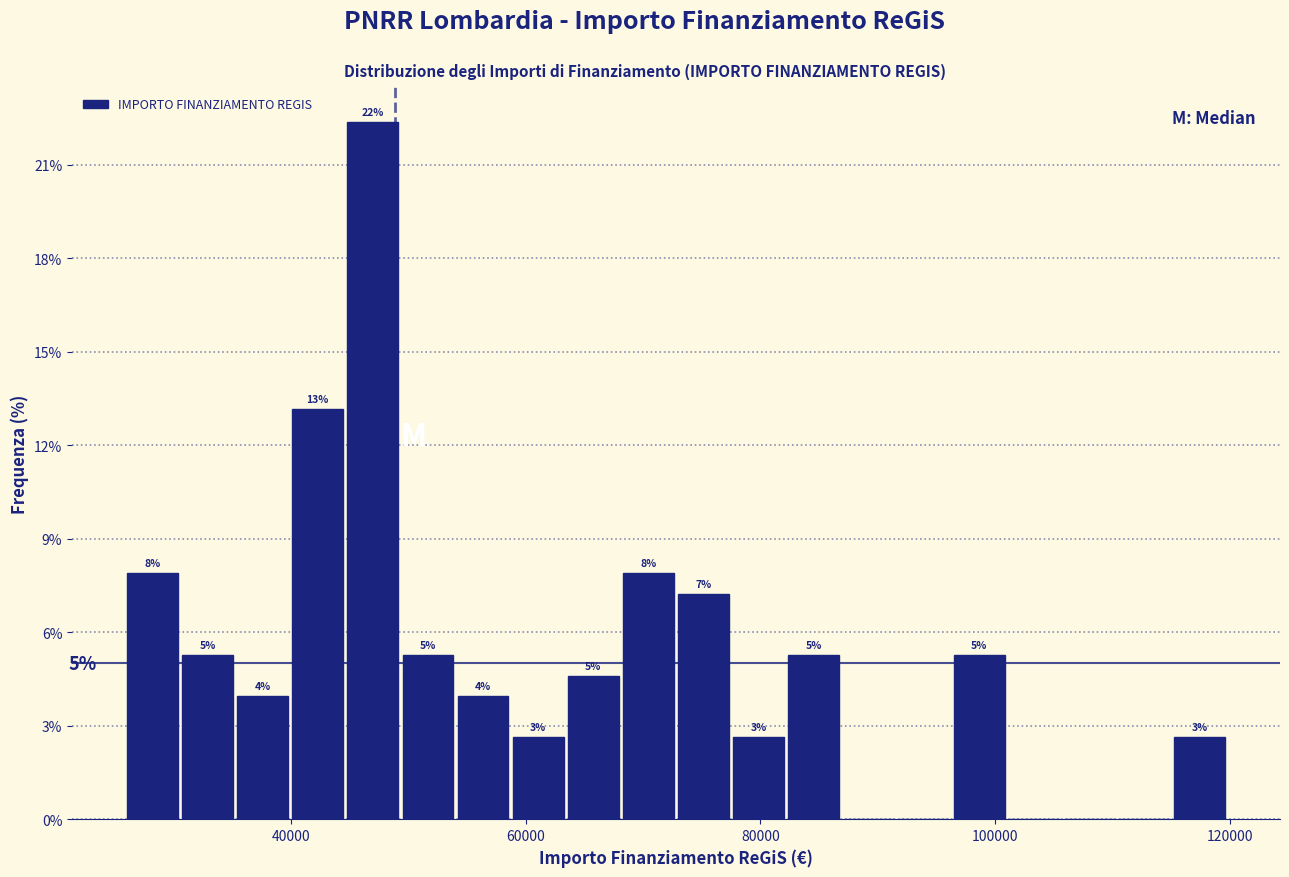

Around what value on the x-axis is the tallest bar? Give the approximate position of its centre, as read against the axis.

46000